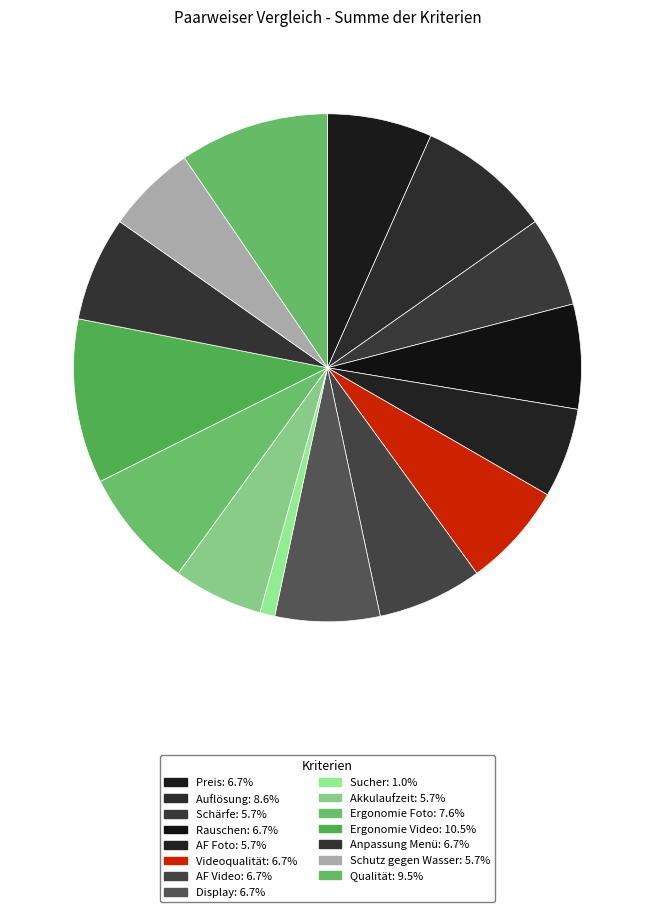

What portion of the pie excludes Auflösung?

91.4%